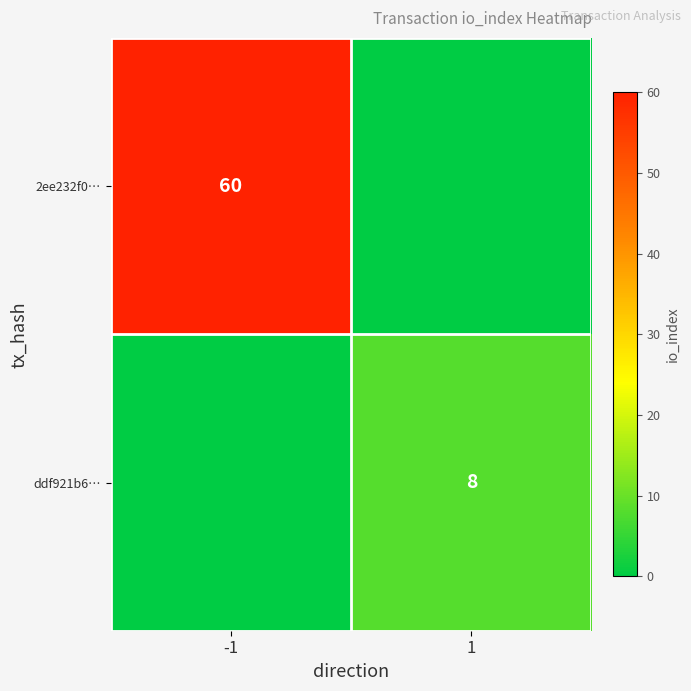

Is it true that ddf921b6… equals 13 at 1?

False